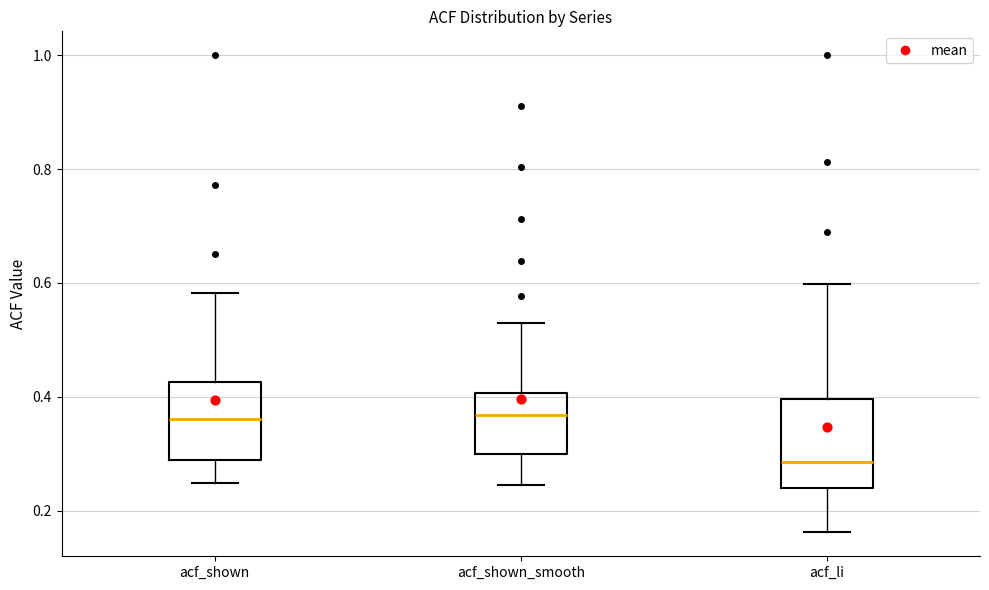

Where does the median line of the box for acf_shown_smooth sit on the y-axis? The values are not printed on the chart, so give them approximately, as read against the axis.

0.36